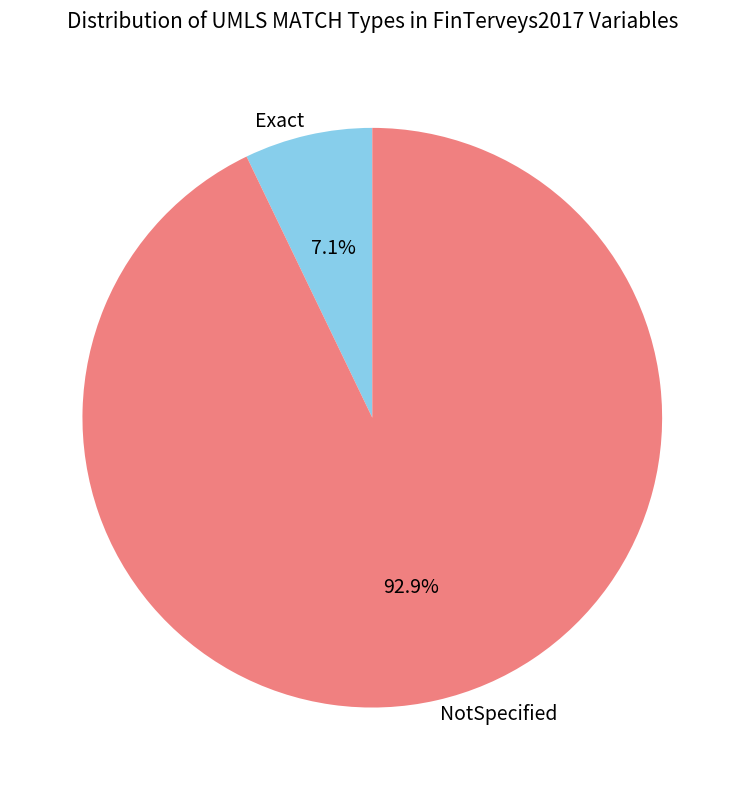

Count the number of slices in the pie.

2